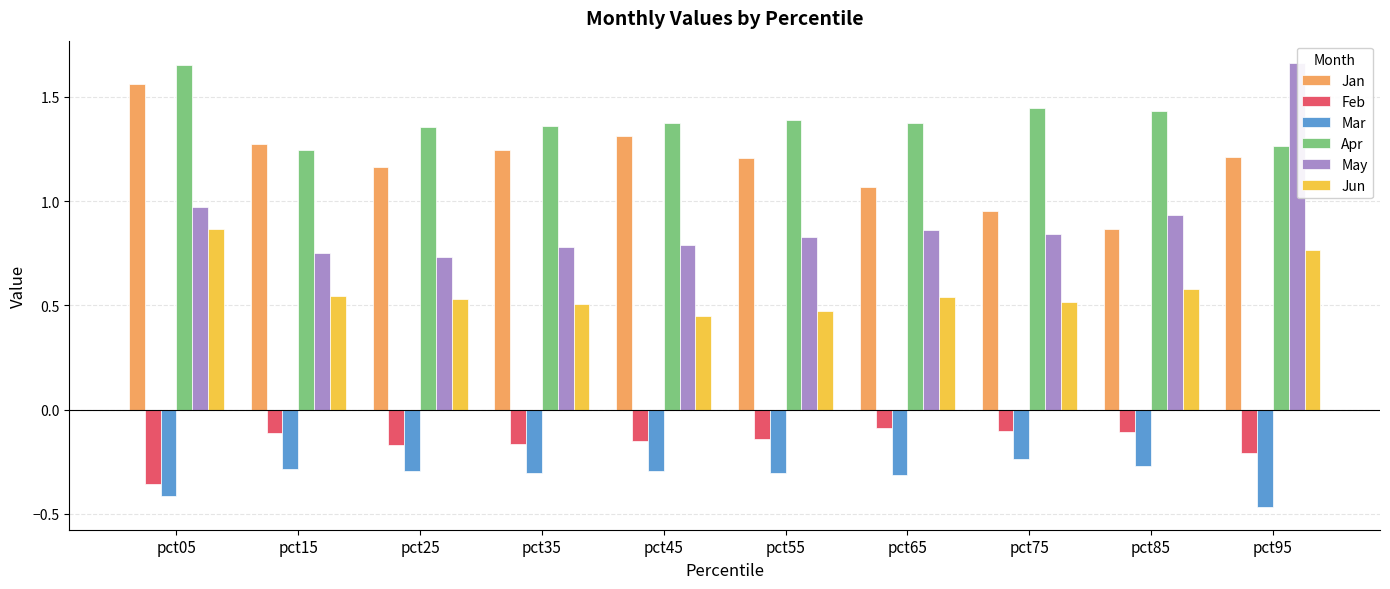

The Jun series shows 1.0 at pct95. True or false?

False